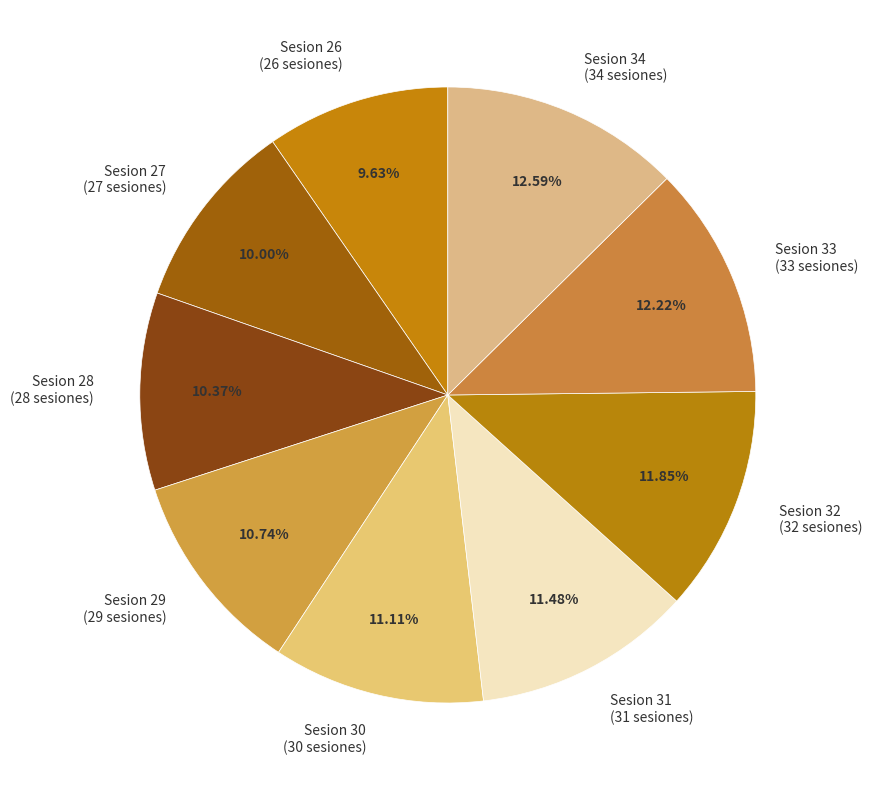

Which has a higher value, Sesion 26 (26 sesiones) or Sesion 31 (31 sesiones)?

Sesion 31 (31 sesiones)